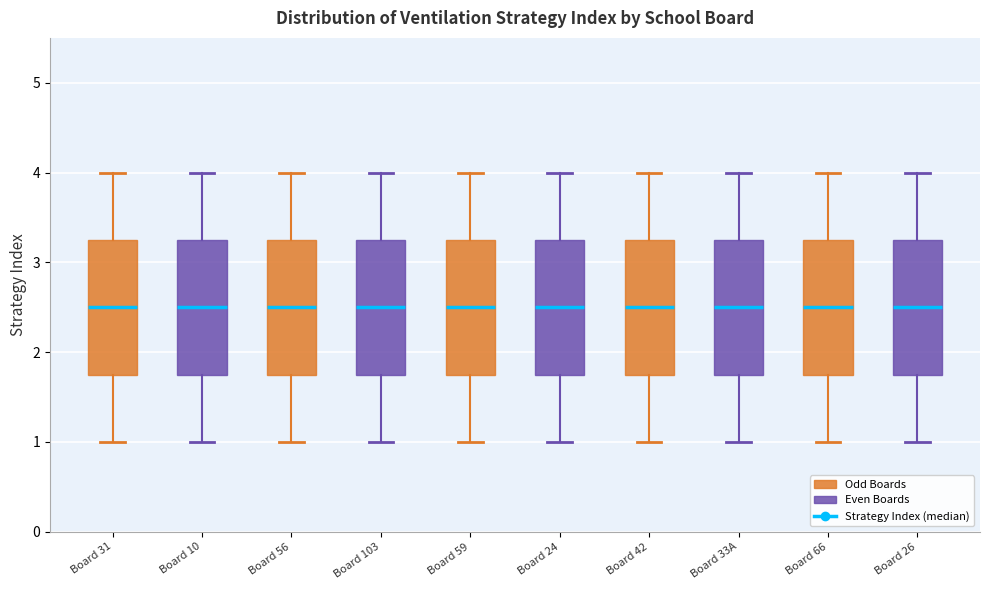

Reading left to right, read every box against the y-axis: the position of its median line, the range the box covers, and the ends of its whiskers. The values are not printed on the chart, so give them approximately, as read against the axis.

Board 31: median 2.5, box 1.8 to 3.3, whiskers 1.0 to 4.0
Board 10: median 2.5, box 1.8 to 3.3, whiskers 1.0 to 4.0
Board 56: median 2.5, box 1.8 to 3.3, whiskers 1.0 to 4.0
Board 103: median 2.5, box 1.8 to 3.3, whiskers 1.0 to 4.0
Board 59: median 2.5, box 1.8 to 3.3, whiskers 1.0 to 4.0
Board 24: median 2.5, box 1.8 to 3.3, whiskers 1.0 to 4.0
Board 42: median 2.5, box 1.8 to 3.3, whiskers 1.0 to 4.0
Board 33A: median 2.5, box 1.8 to 3.3, whiskers 1.0 to 4.0
Board 66: median 2.5, box 1.8 to 3.3, whiskers 1.0 to 4.0
Board 26: median 2.5, box 1.8 to 3.3, whiskers 1.0 to 4.0